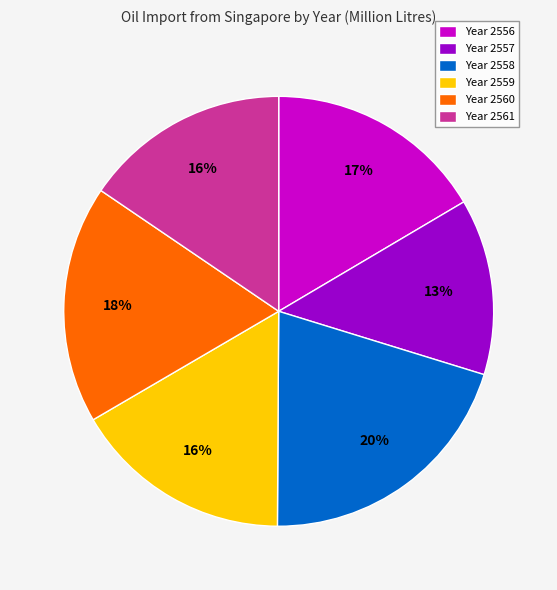

To the nearest percent, what is the difference between the largest and smallest slice percentages?

7%